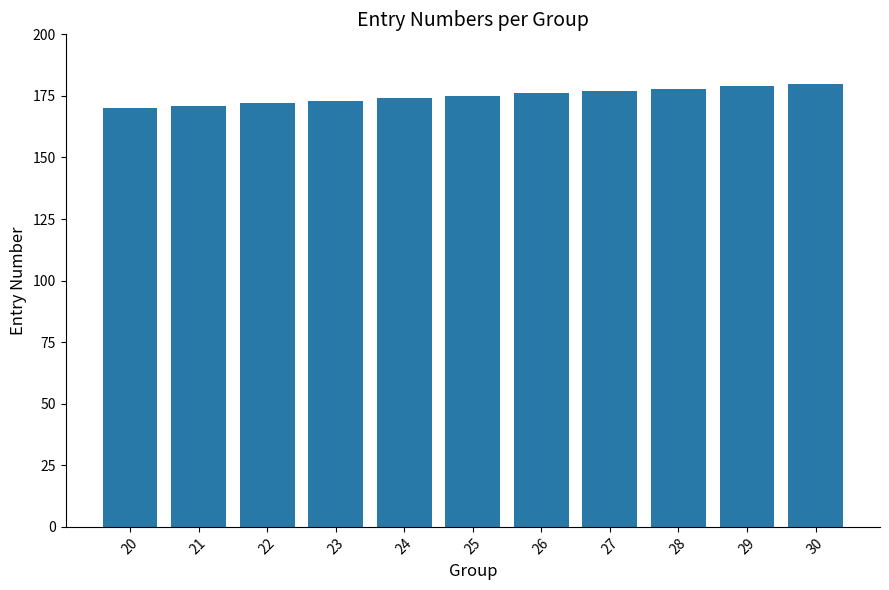

What is the average value?

175